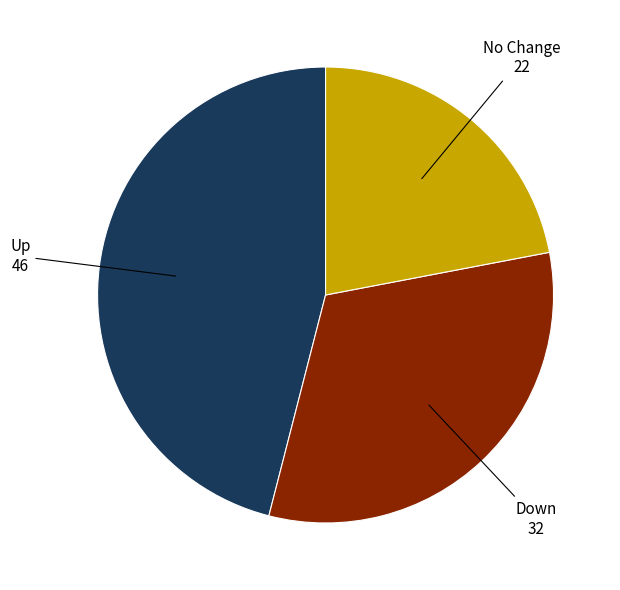

Is there a majority slice in this chart?

No